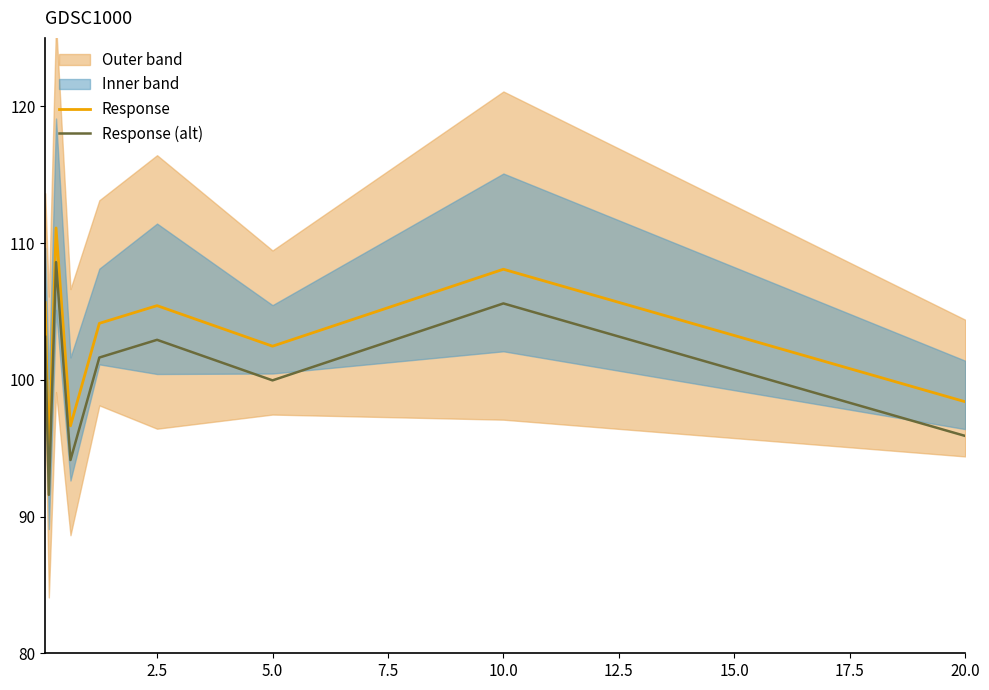

What is the sum of the Response (alt) values at 5.0 and 2.5?

202.9